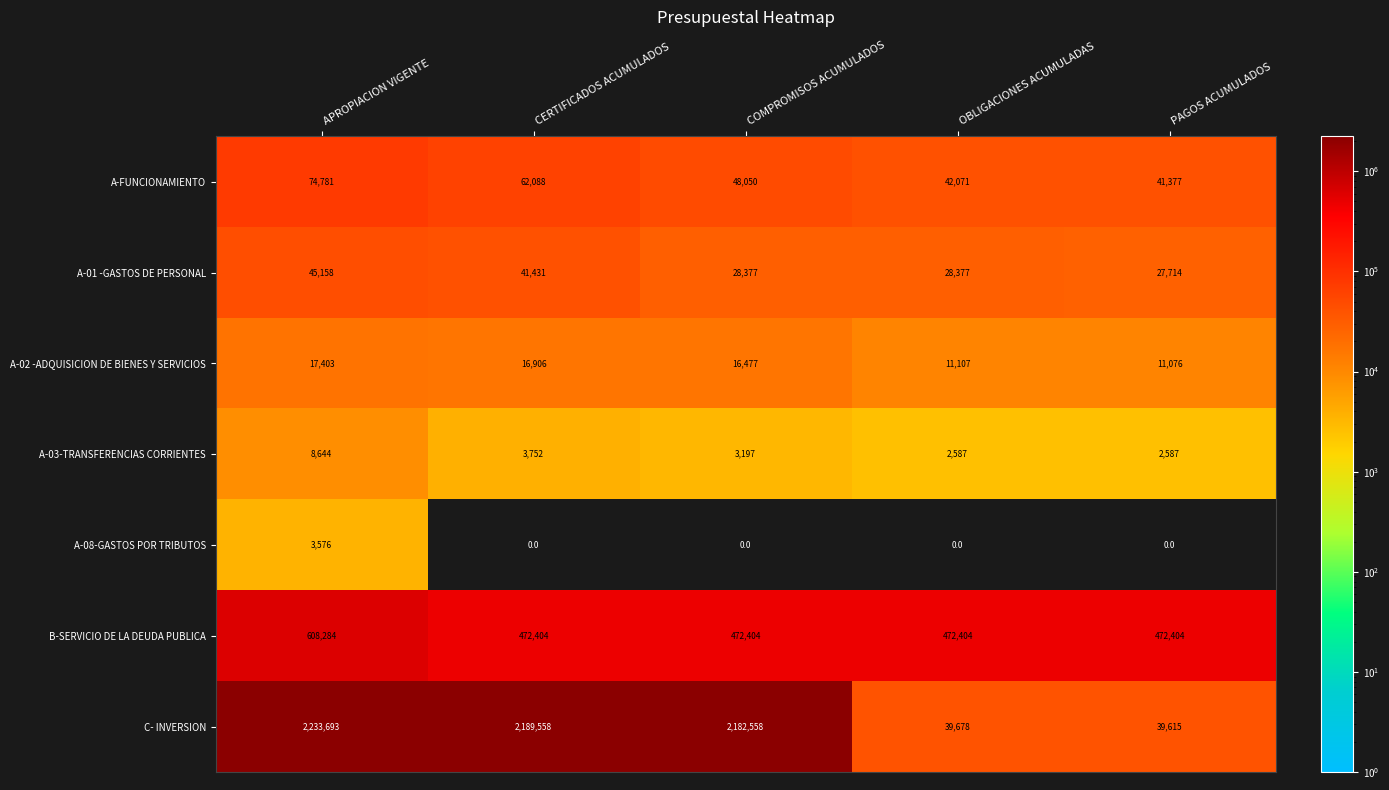

What is the difference between the A-01 -GASTOS DE PERSONAL values at APROPIACION VIGENTE and PAGOS ACUMULADOS?

17444